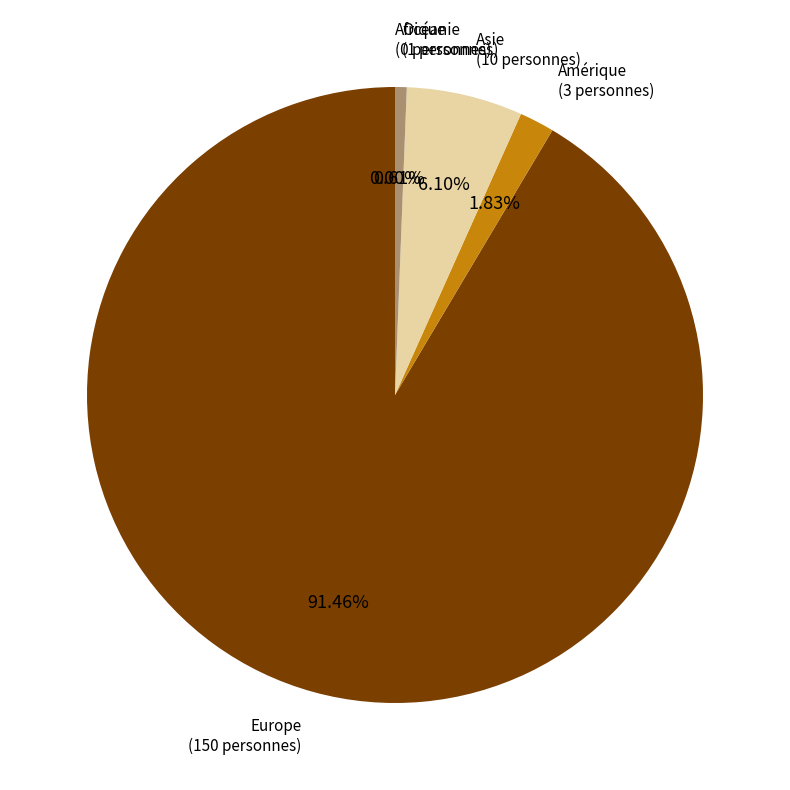

How many segments does this pie chart have?

5